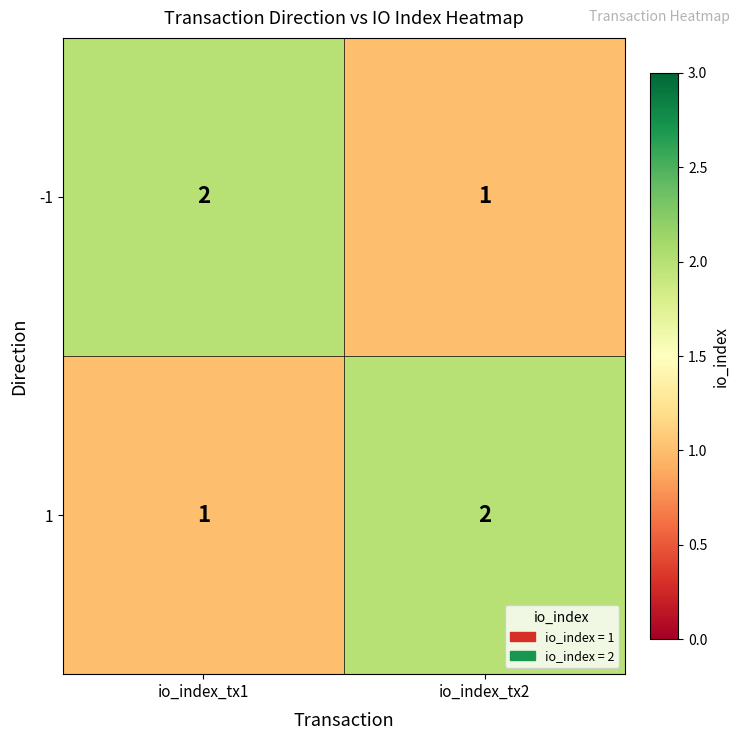

What is the difference between the highest and lowest values at io_index_tx2?

1